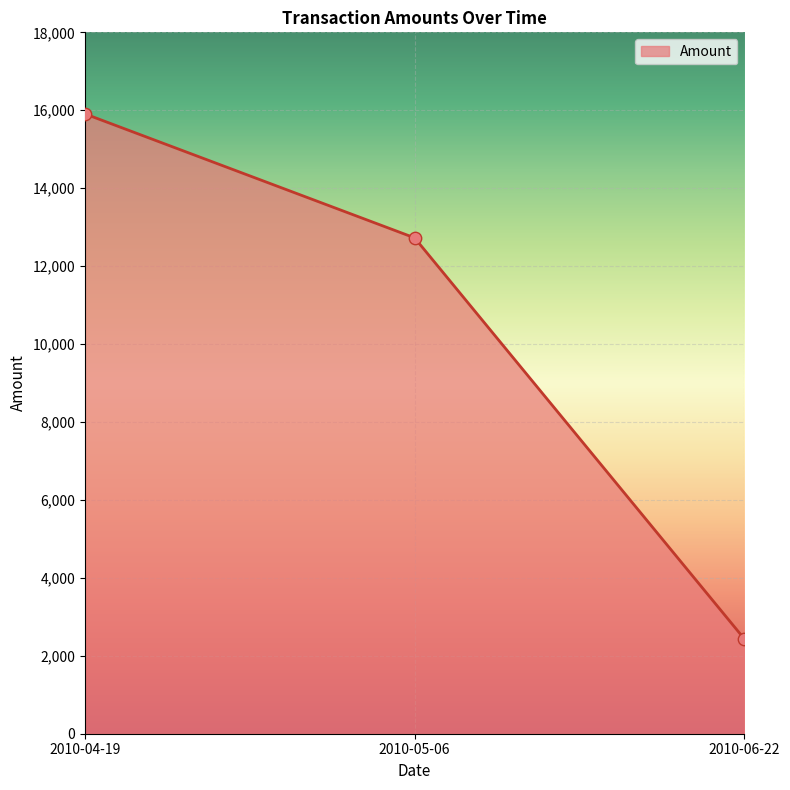

What is the ratio of the value at 2010-04-19 to the value at 2010-06-22?

6.5